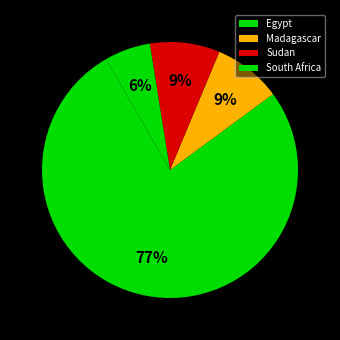

Which has a higher value, South Africa or Sudan?

Sudan